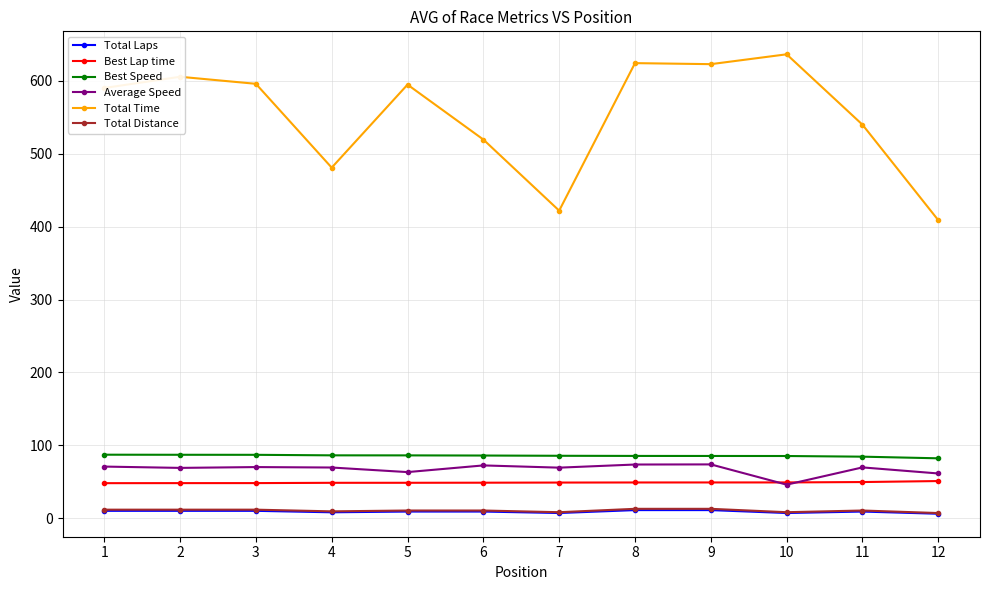

What is the value of the Best Speed point at the 8th from the left?

85.4